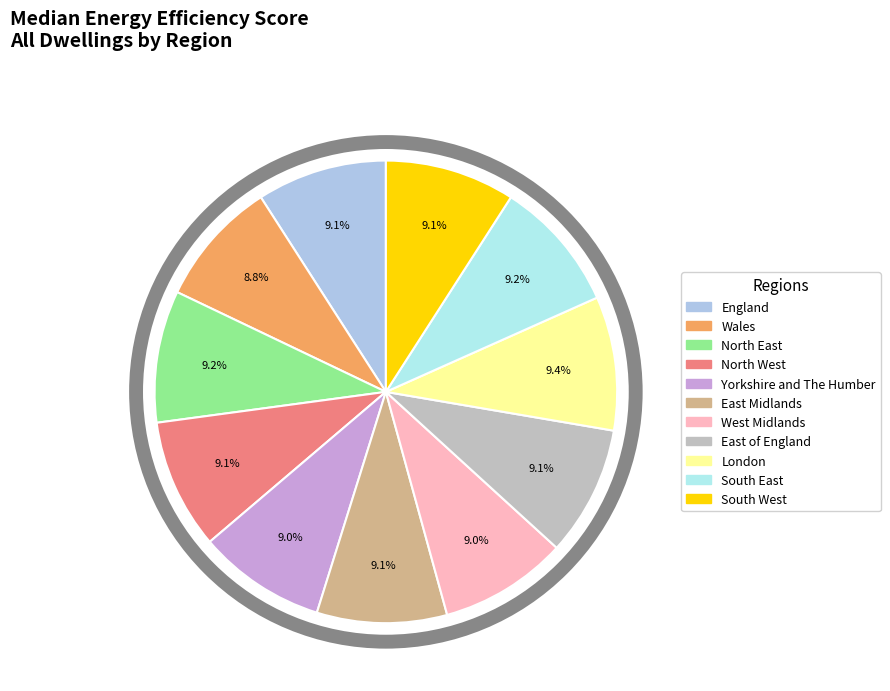

Is it true that South West is 9% of the pie?

True